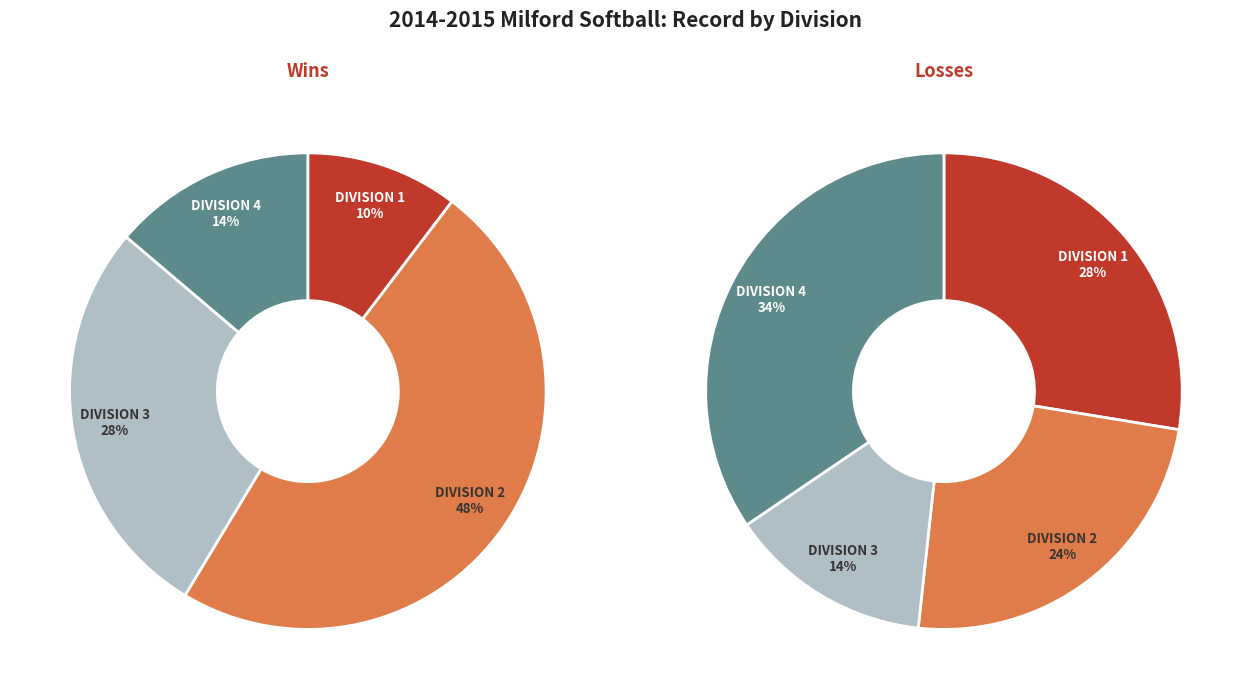

Is there any slice that represents more than half of the pie?

No